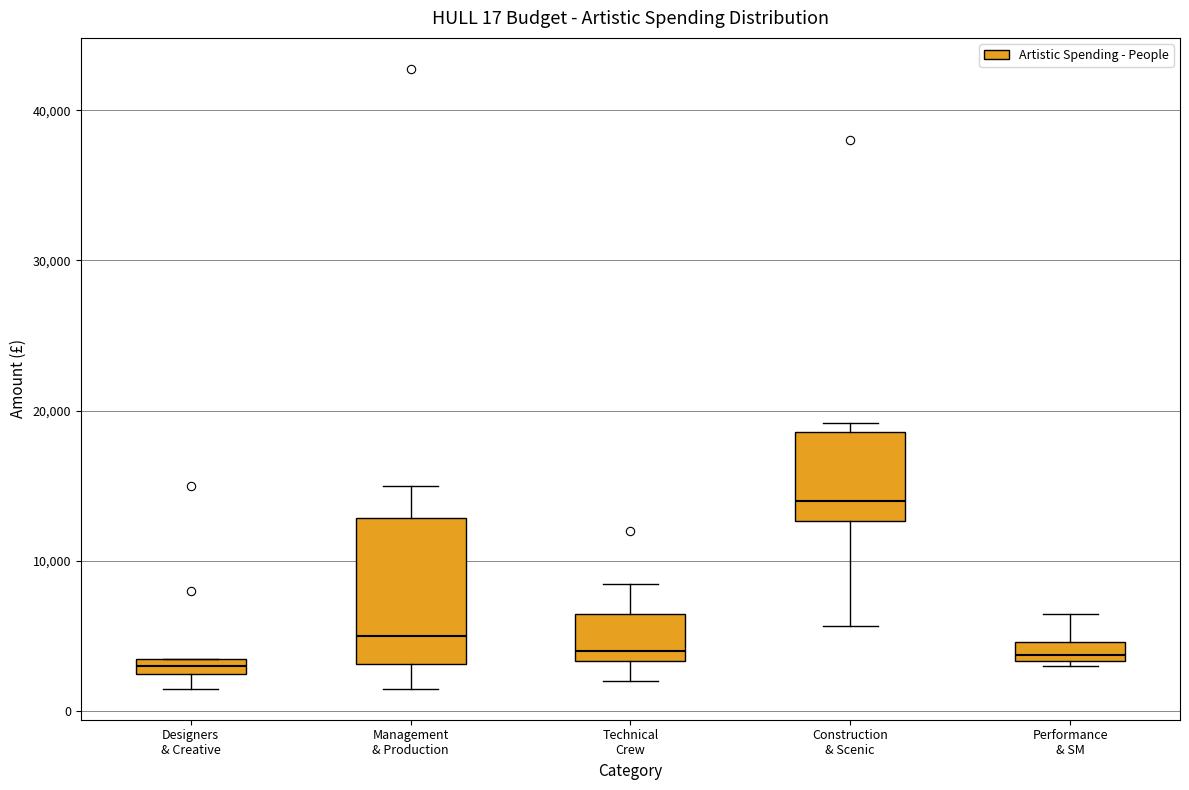

Which box is the tallest, from its lower edge to its upper edge?

Management & Production